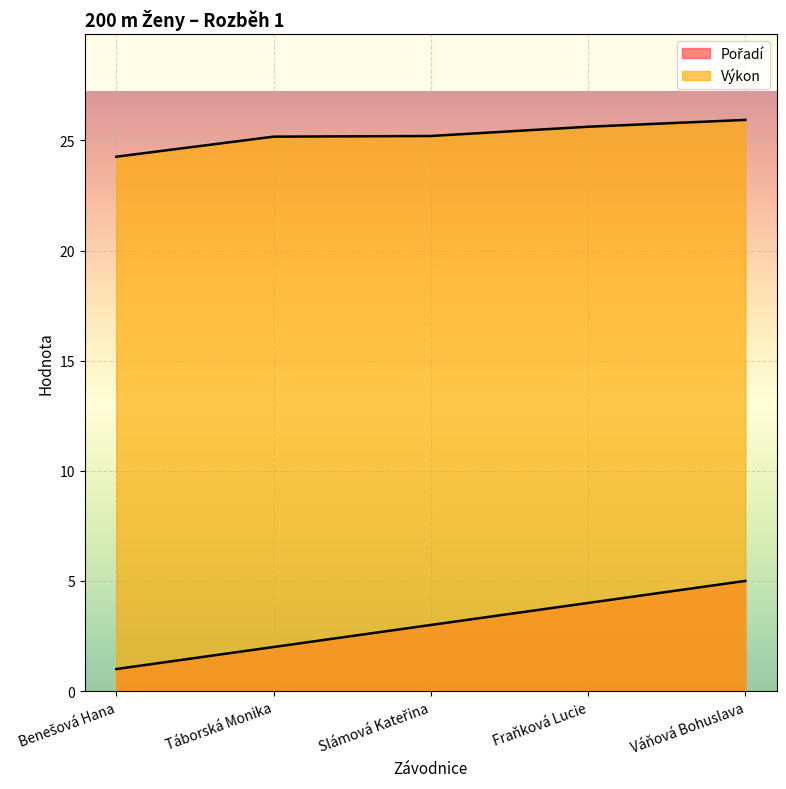

What is the difference between the maximum and second lowest values in the Pořadí series?

3.0